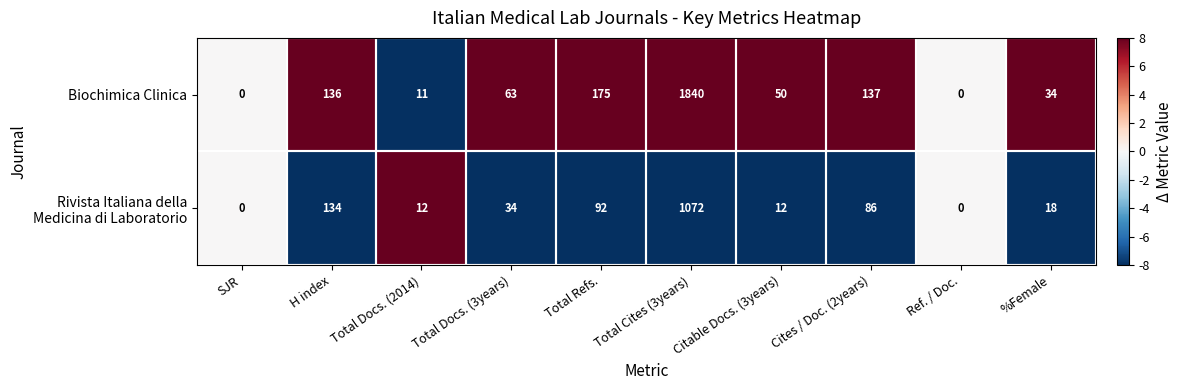

Which label corresponds to the largest value in the chart?

Total Cites (3years)